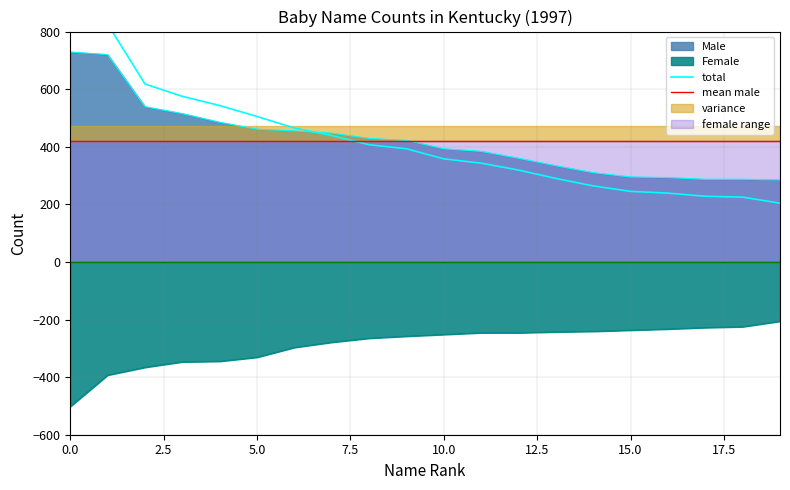

What is the value of the Female point at the 3rd from the left?

-366